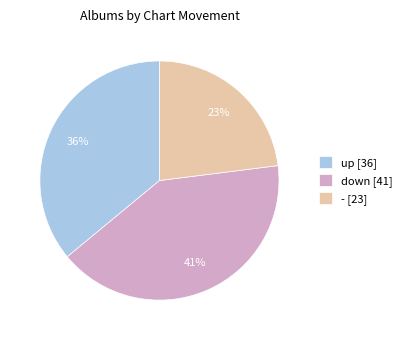

To the nearest percent, what portion does down represent?

41%